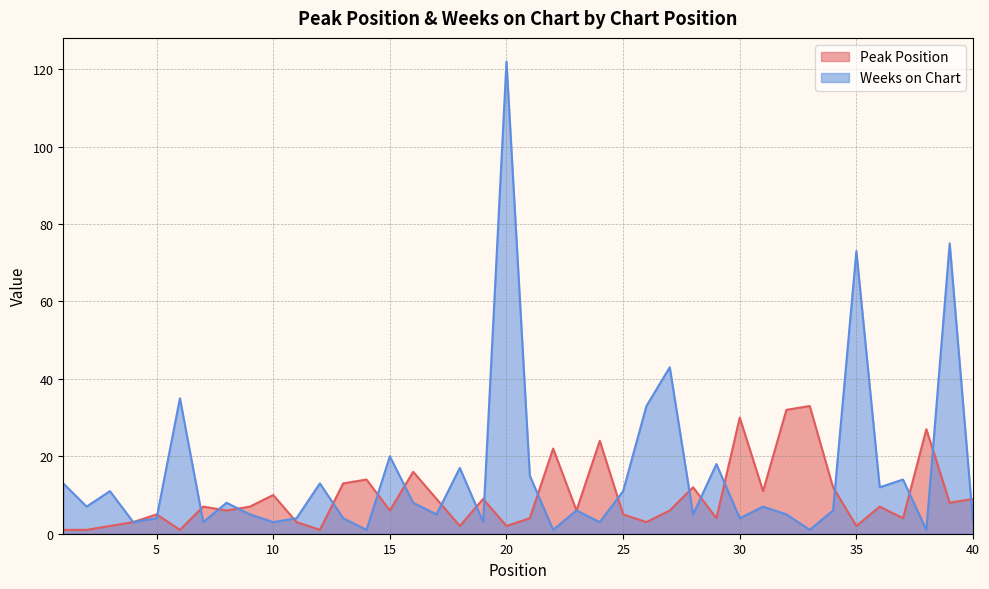

Reading left to right, extract all data points from this chart.

Peak Position: 1	1	2	3	5	1	7	6	7	10	3	1	13	14	6	16	9	2	9	2	4	22	6	24	5	3	6	12	4	30	11	32	33	12	2	7	4	27	8	9
Weeks on Chart: 13	7	11	3	4	35	3	8	5	3	4	13	4	1	20	8	5	17	3	122	15	1	6	3	11	33	43	5	18	4	7	5	1	6	73	12	14	1	75	3